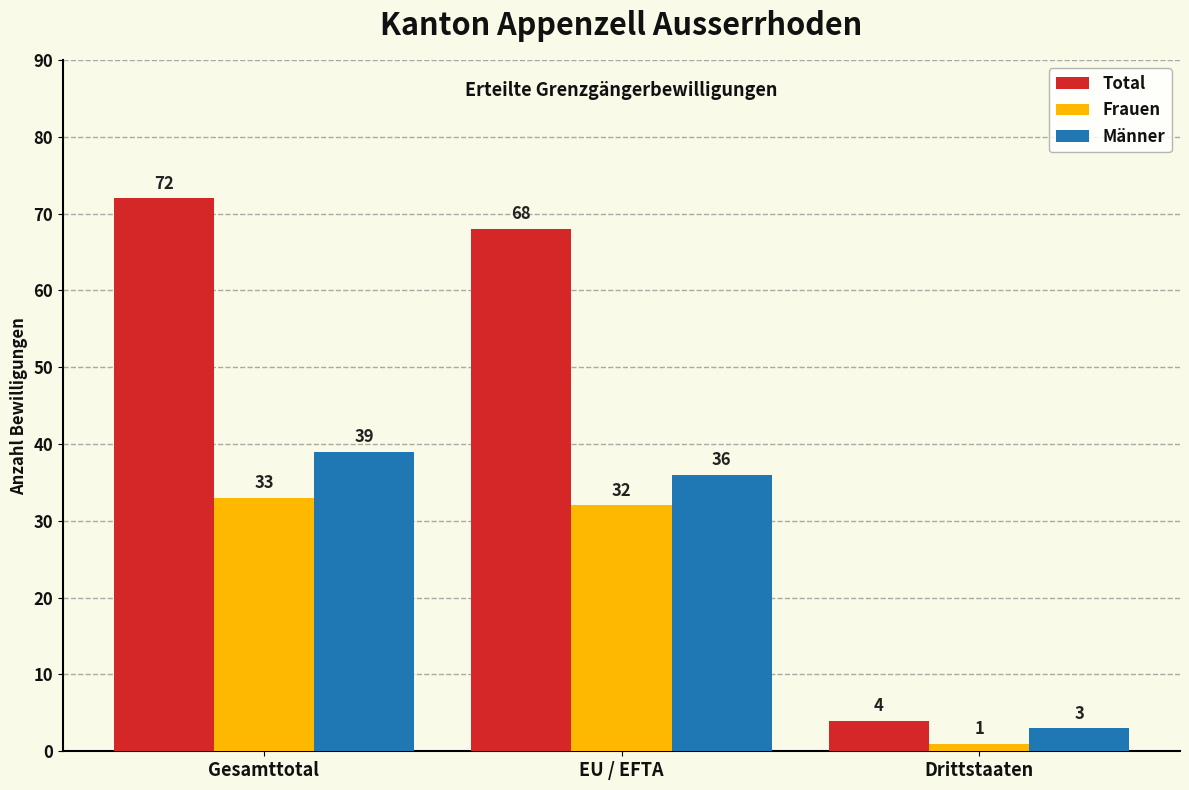

Rank the series by their average value, from lowest to highest.

Frauen, Männer, Total